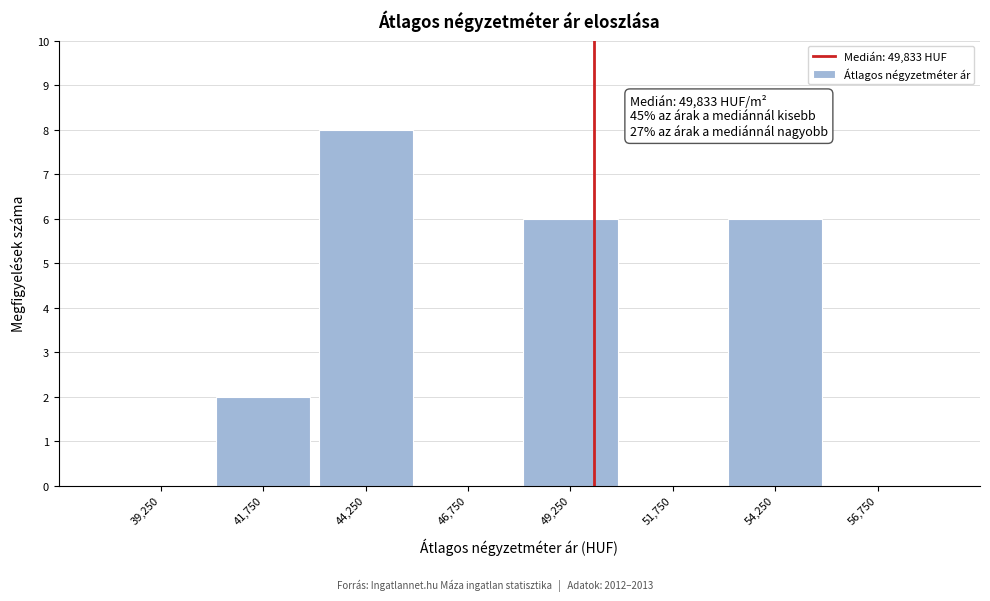

Over which range of the x-axis is the bar tallest?

43000 to 45500